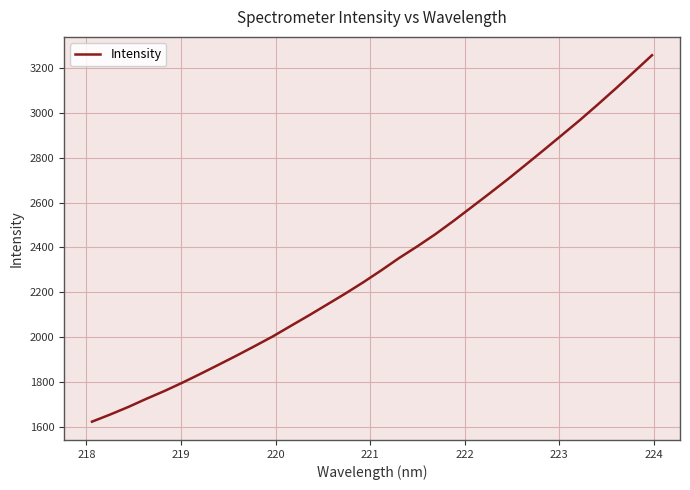

What is the difference between the maximum and minimum values?

1633.6